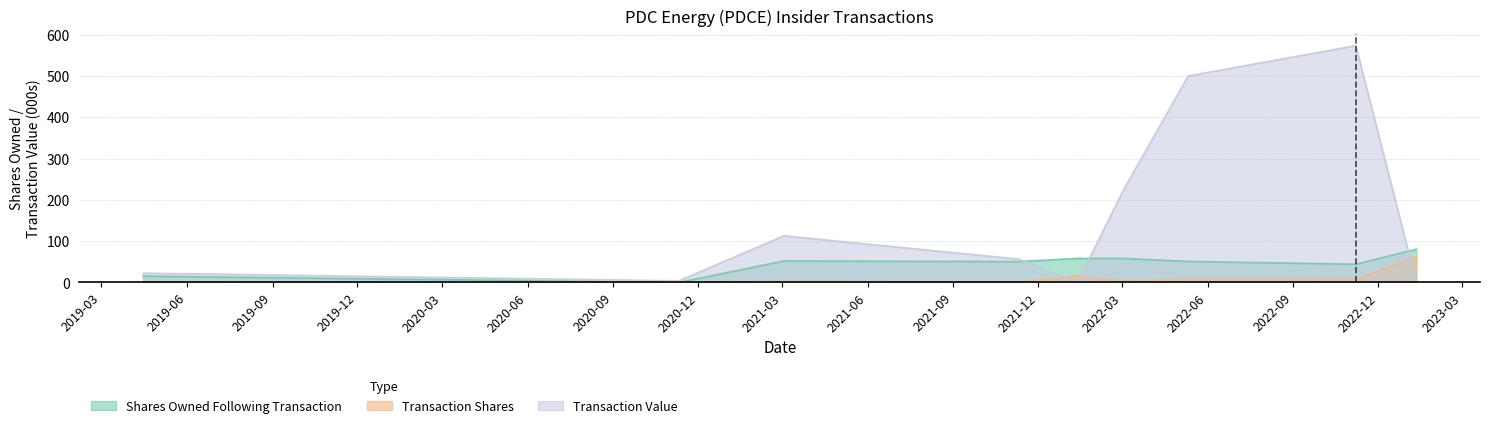

Reading left to right, list all the values displayed in this chart.

Shares Owned Following Transaction: 2019-04-15=15.9	2019-04-17=15.4	2020-11-10=0.0	2021-03-03=52.1	2021-11-09=50.6	2022-01-12=58.3	2022-03-03=58.2	2022-05-11=51.1	2022-11-07=44.1	2023-01-11=80.7
Transaction Shares: 2019-04-15=0.5	2019-04-17=0.5	2020-11-10=0.3	2021-03-03=3.0	2021-11-09=1.0	2022-01-12=15.7	2022-03-03=3.3	2022-05-11=7.2	2022-11-07=7.0	2023-01-11=62.6
Transaction Value: 2019-04-15=22.0	2019-04-17=22.6	2020-11-10=4.0	2021-03-03=113.1	2021-11-09=56.9	2022-01-12=0.0	2022-03-03=226.2	2022-05-11=500.5	2022-11-07=574.0	2023-01-11=0.0